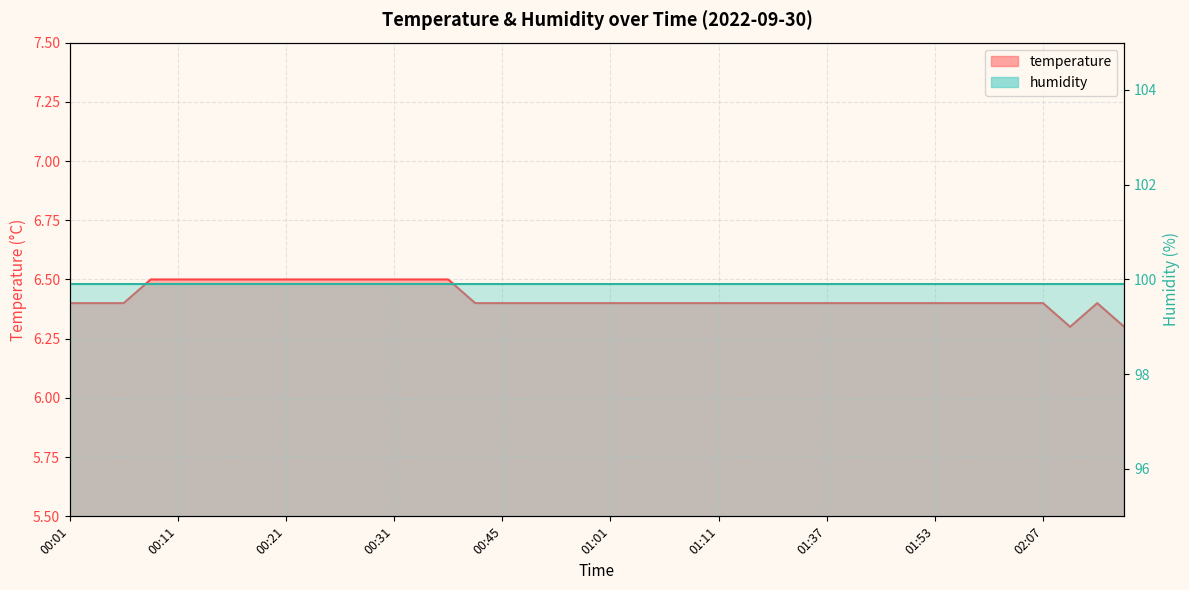

How many points are higher than both their immediate neighbors (excluding endpoints)?

1